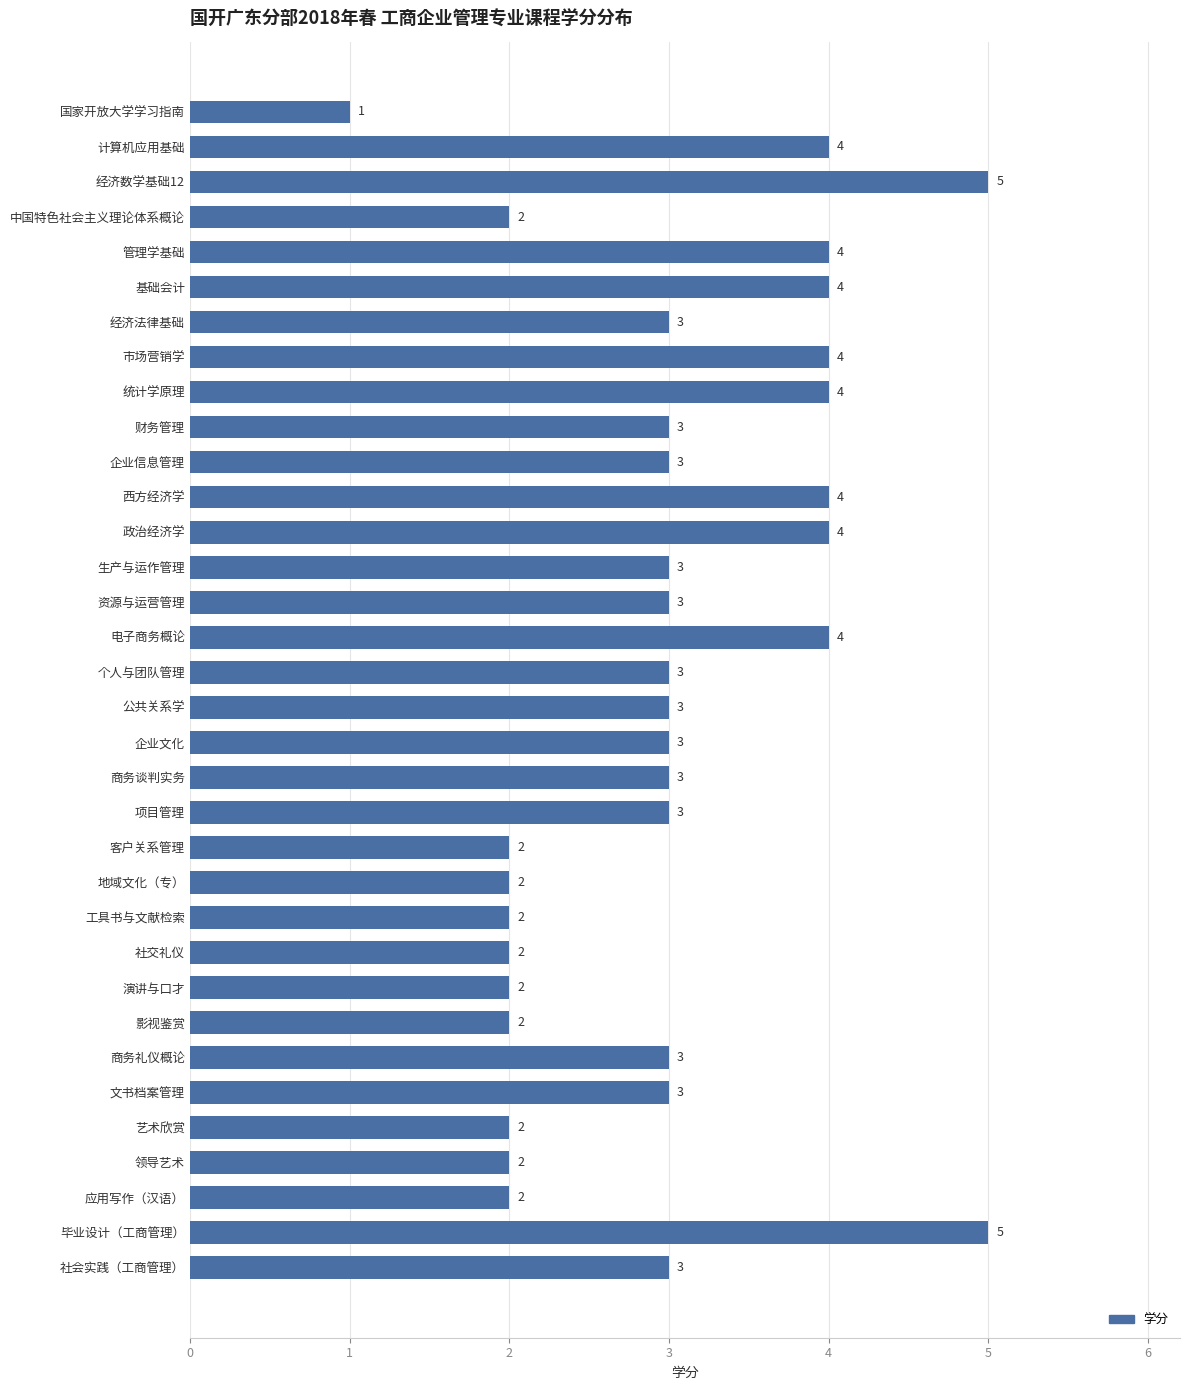

How many data points are less than 3?

11